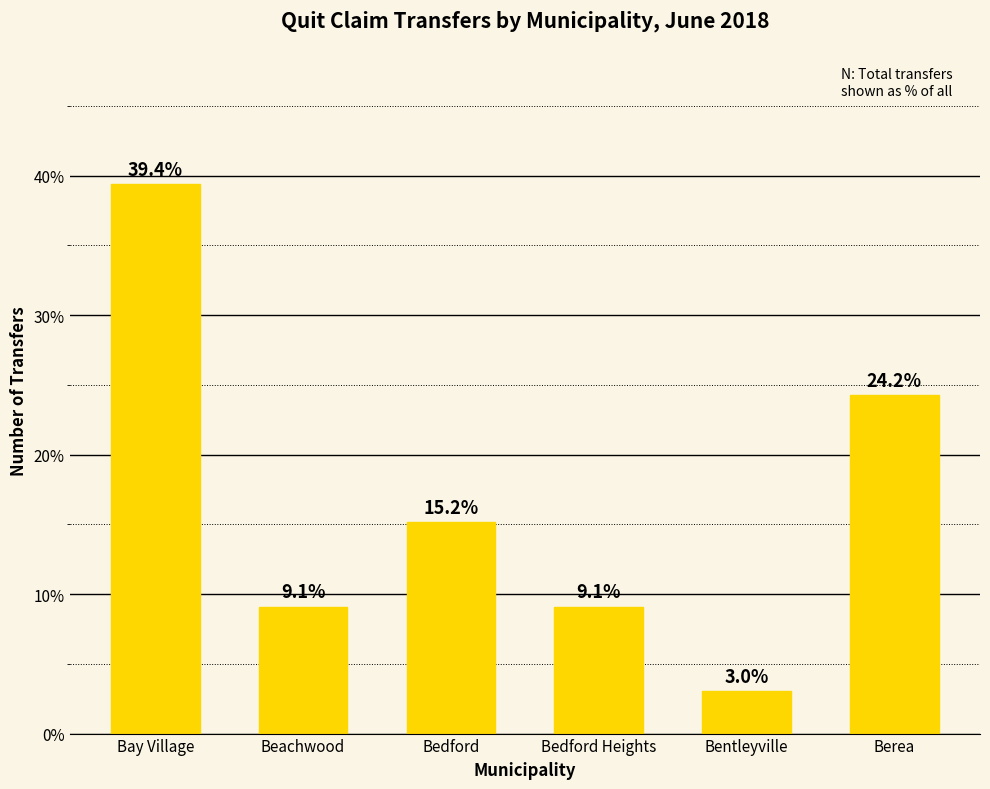

What position from the left is Bentleyville?

5